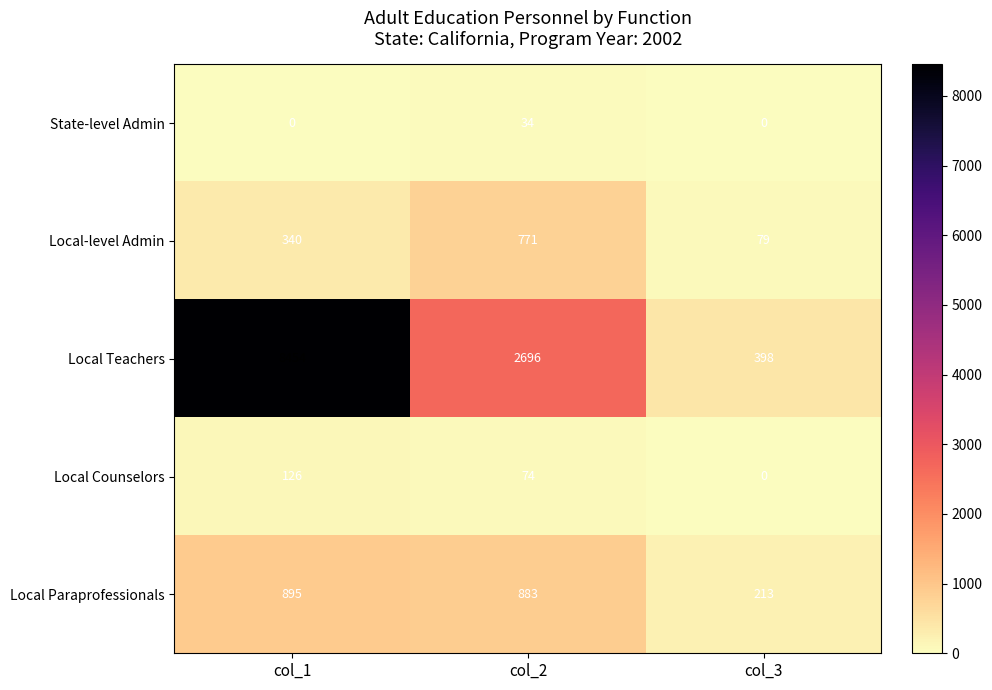

At which label does Local Counselors first exceed 74?

col_1